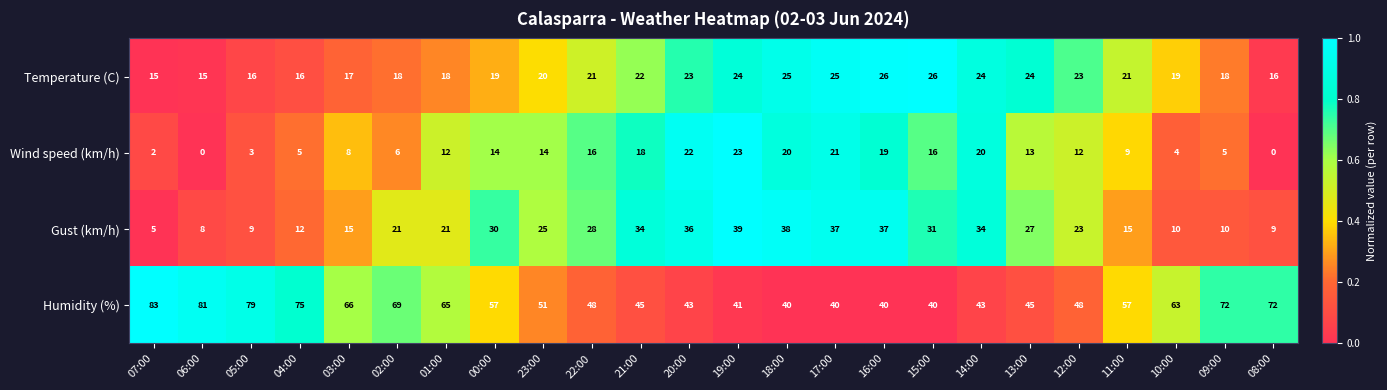

What is the difference between the maximum and minimum values in the Humidity (%) series?

43